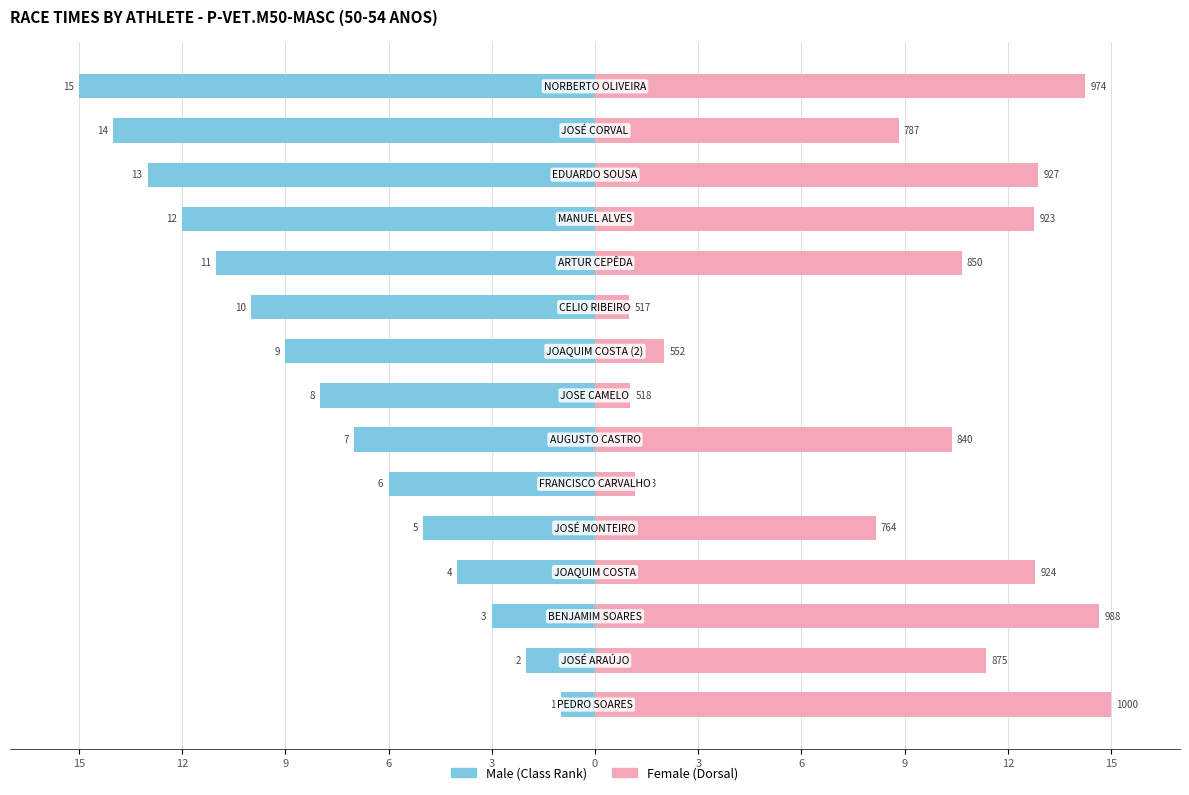

What is the greatest value displayed?

15.0